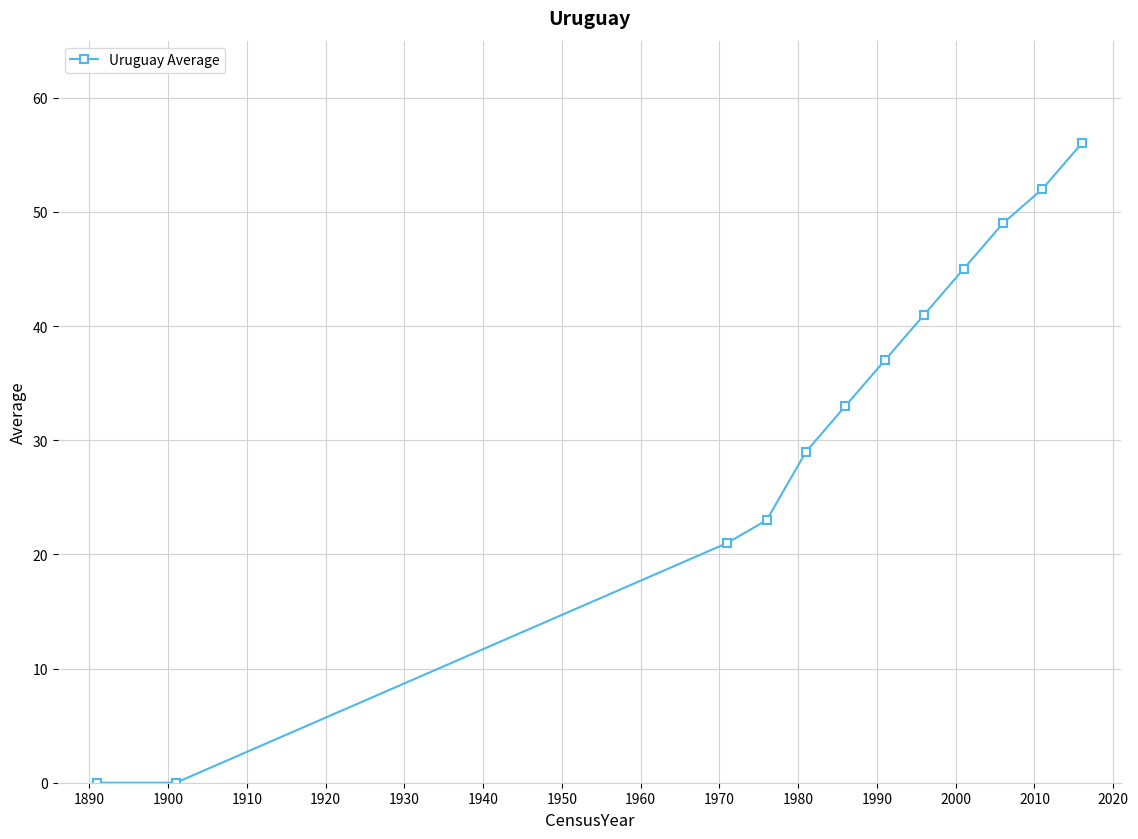

What is the greatest value displayed?

56